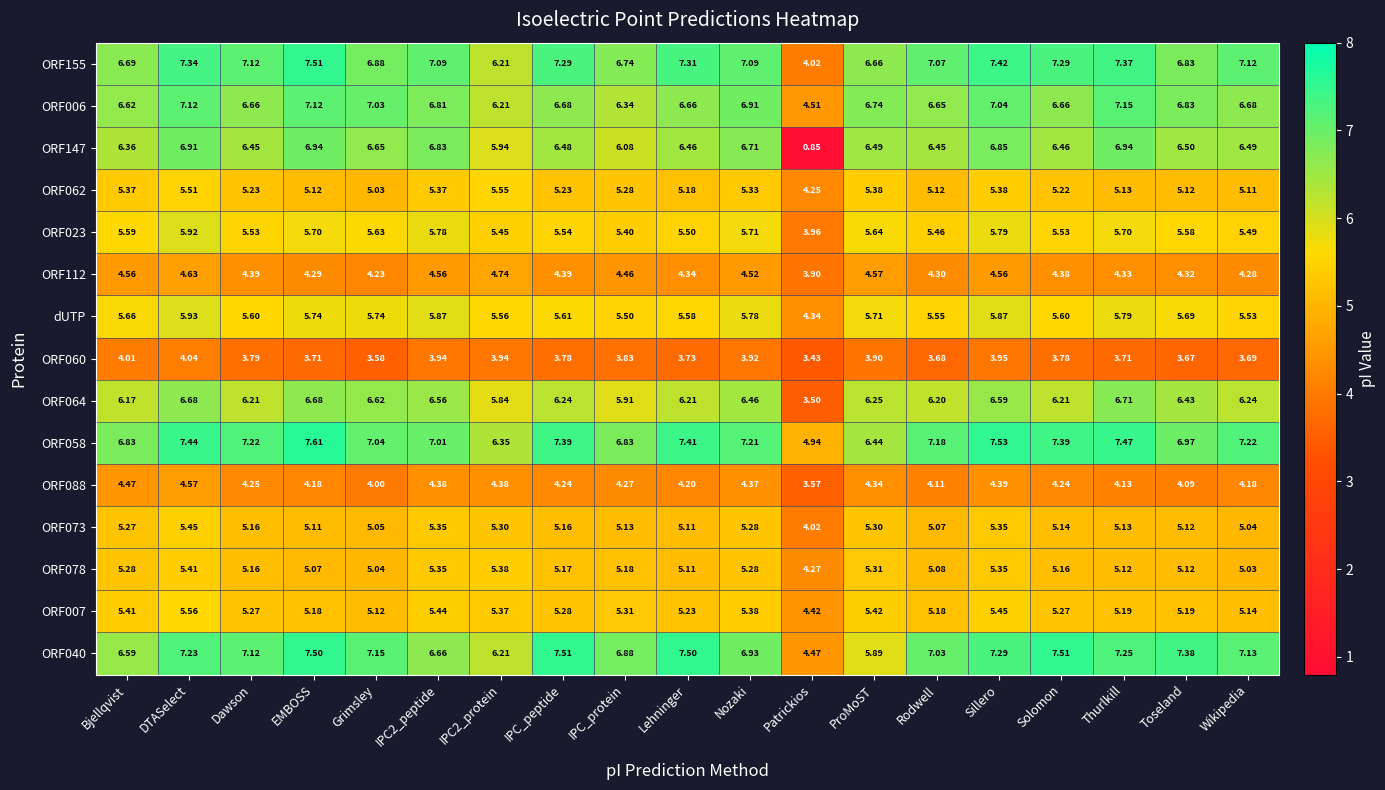

Where does the ORF023 series first go above 5?

Bjellqvist